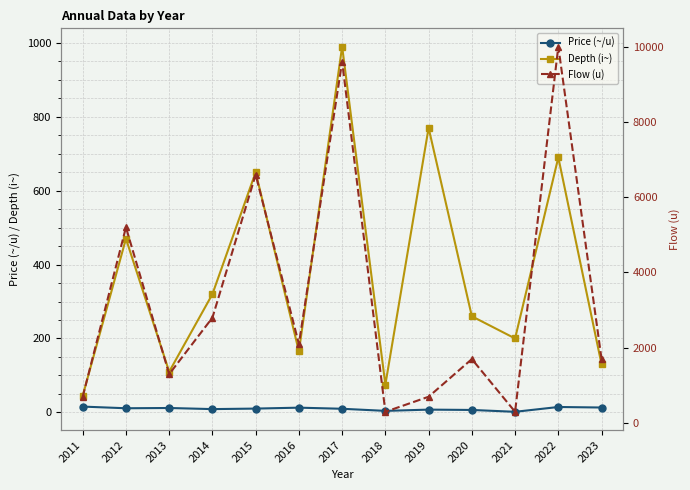

Where is the first local maximum for Depth (i~)?

2012